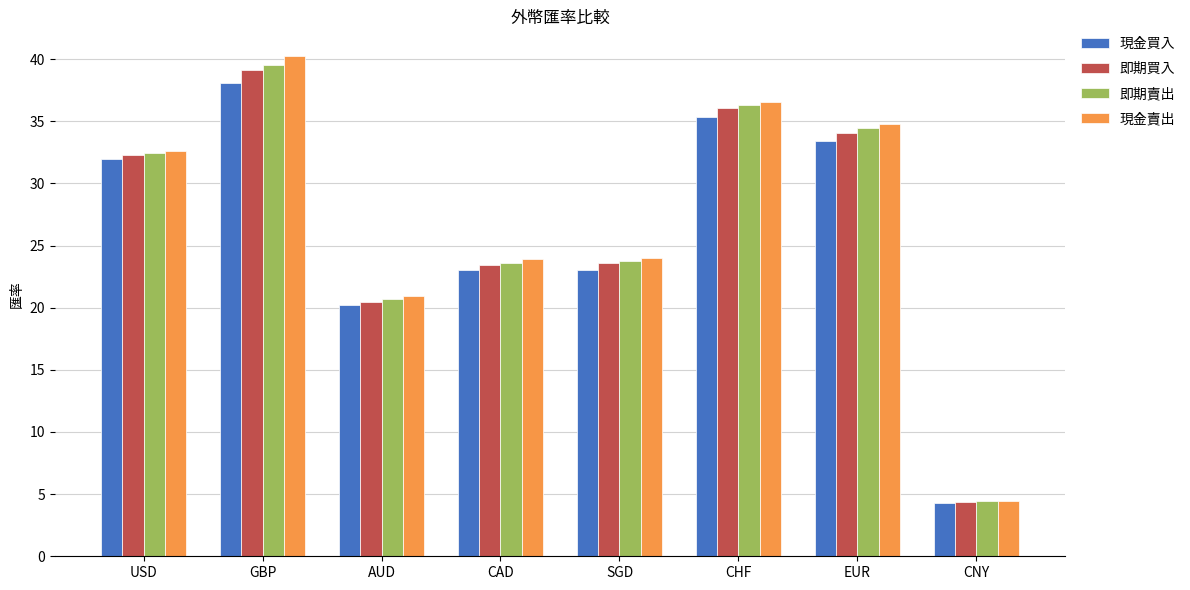

What is the difference between the maximum and minimum values in the 即期賣出 series?

35.1